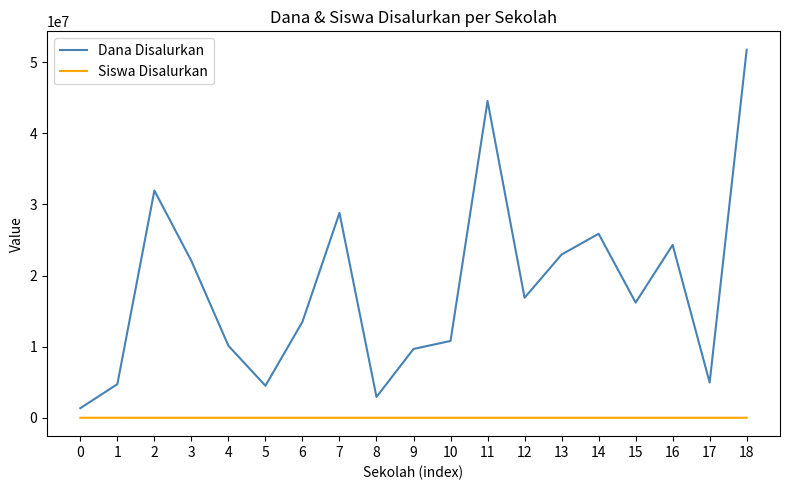

What is the minimum value for Dana Disalurkan?

1350000